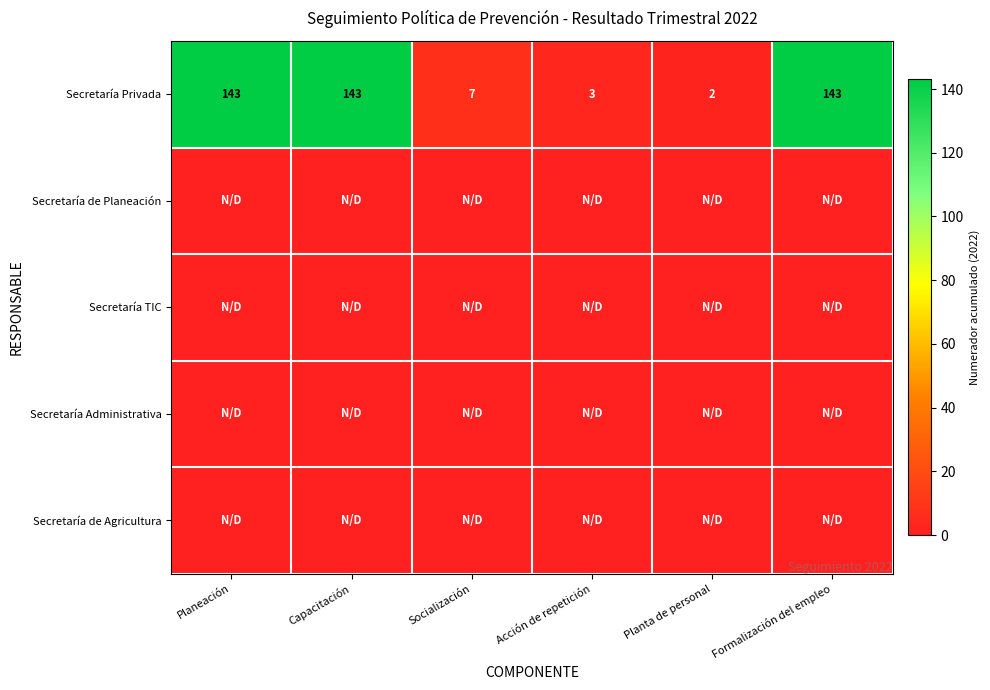

At which category does the chart reach its peak across all series?

Planeación